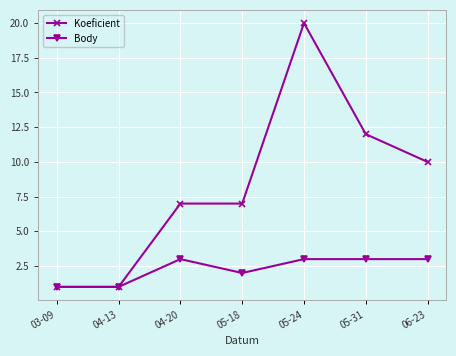

What is the maximum value shown in the chart?

20